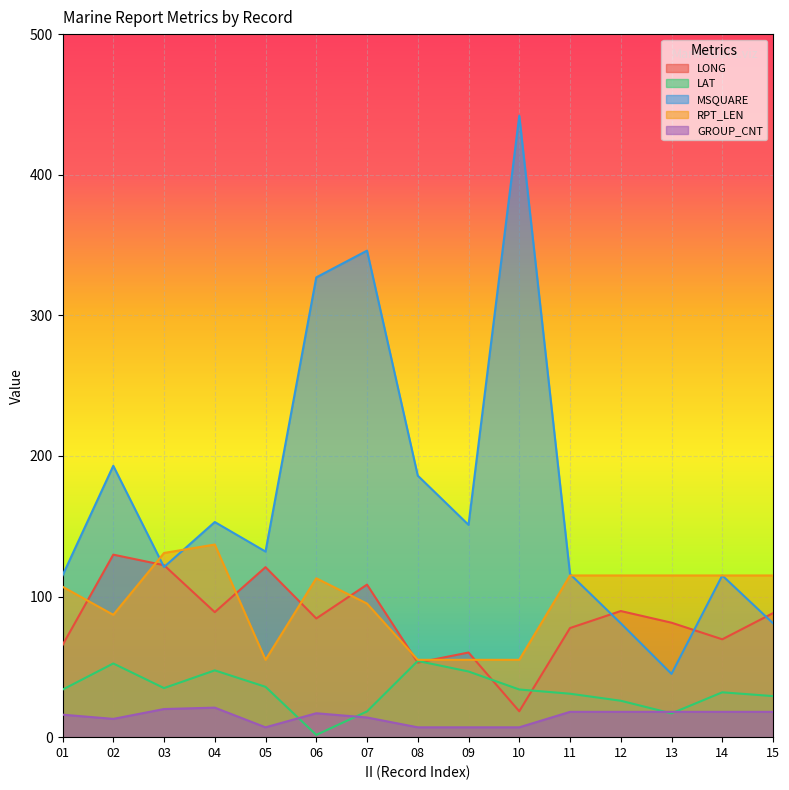

Which series has the largest range (max minus min)?

MSQUARE